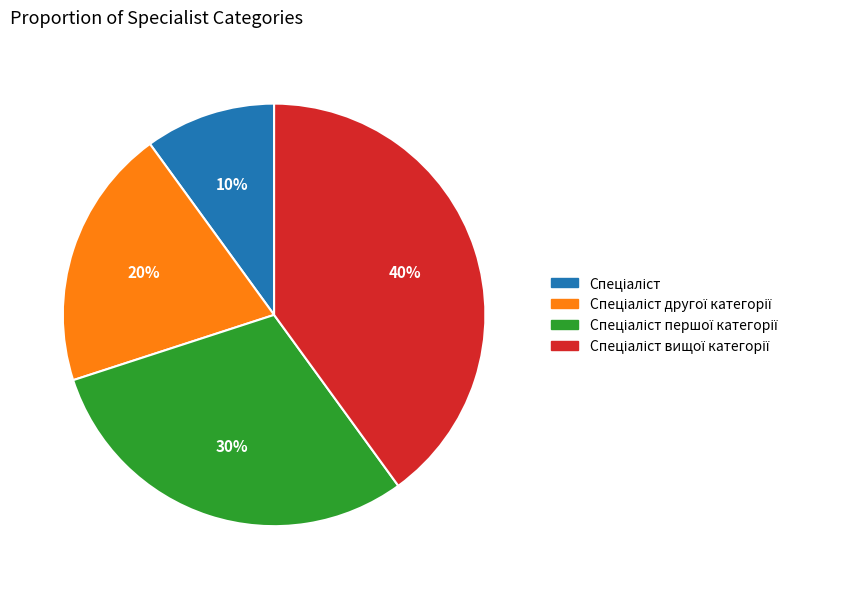

Does any single category account for the majority?

No